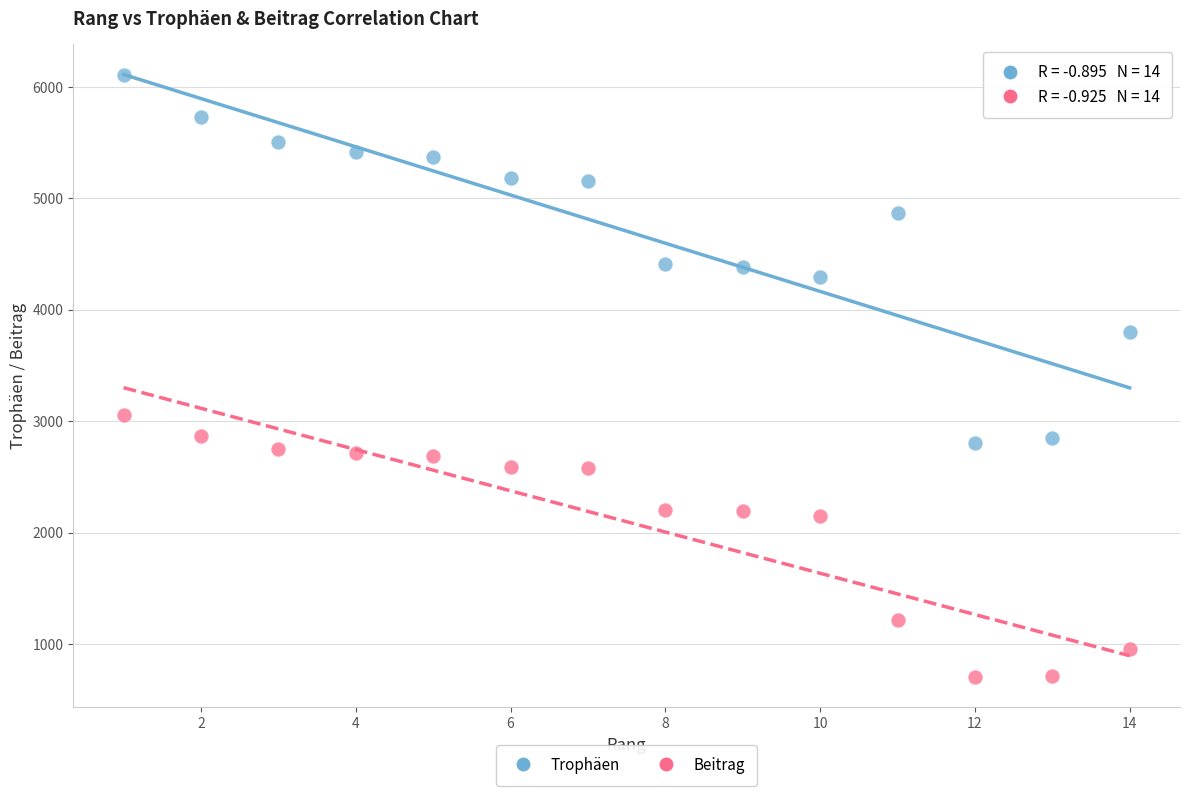

Across all data points, what is the range of Y values (max minus min)?

5411